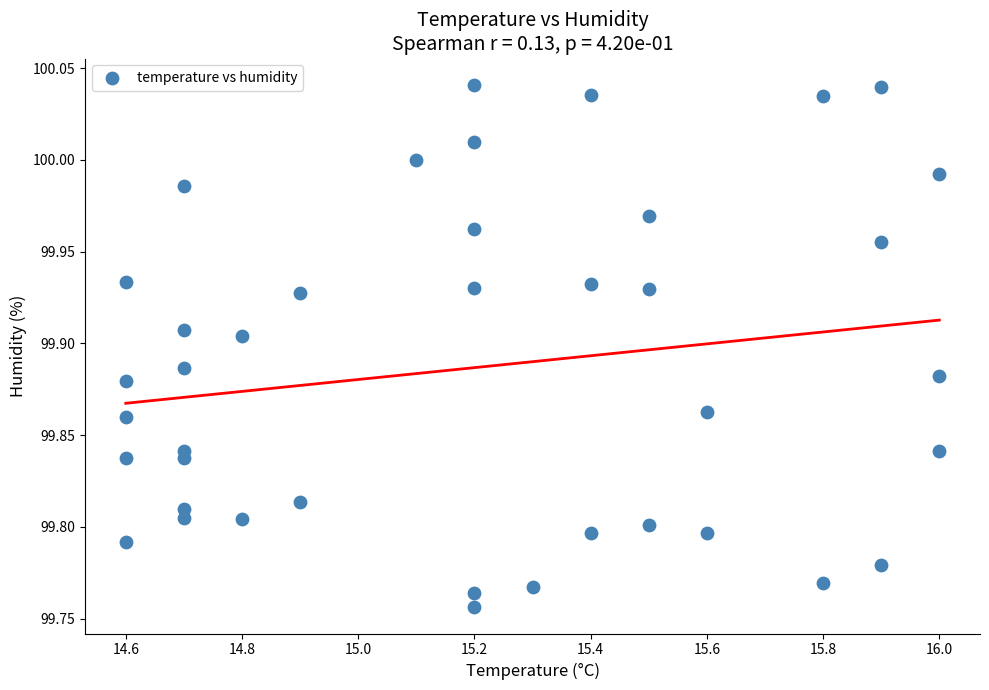

What is the range of Y values (max minus min)?

0.3